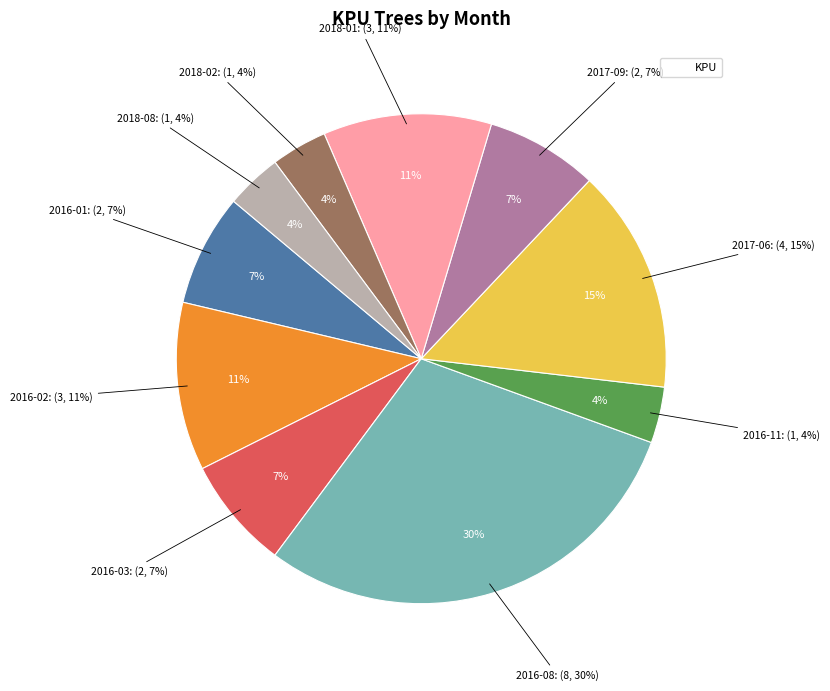

Rank the categories by value from highest to lowest.

2016-08, 2017-06, 2016-02, 2018-01, 2016-01, 2016-03, 2017-09, 2016-11, 2018-02, 2018-08